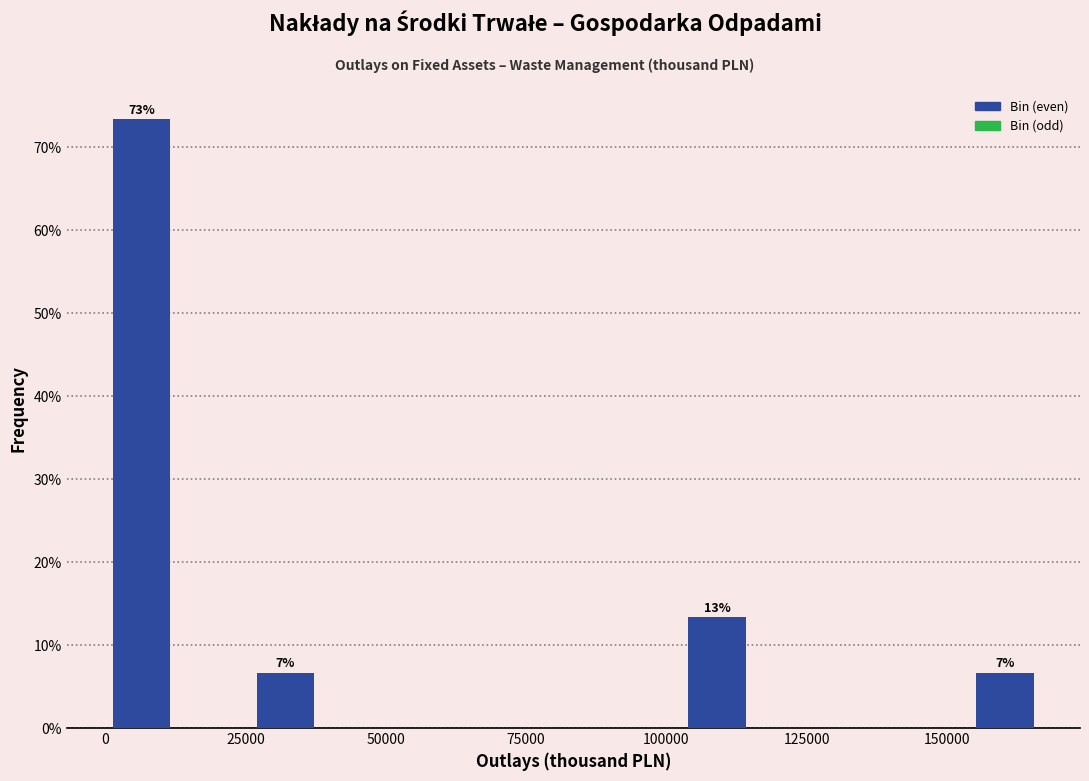

Read against the x-axis, roughly where is the centre of the tallest bar?

5000